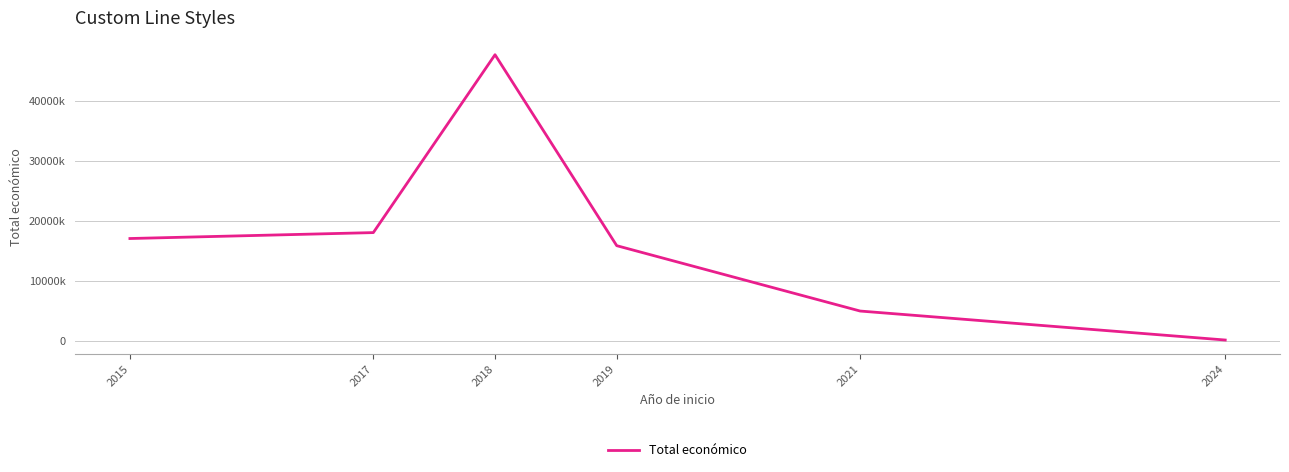

Reading right to left, what are all the values shown in this chart?

2024=181152	2021=4999992	2019=15866455	2018=47610207	2017=18040668	2015=17055236